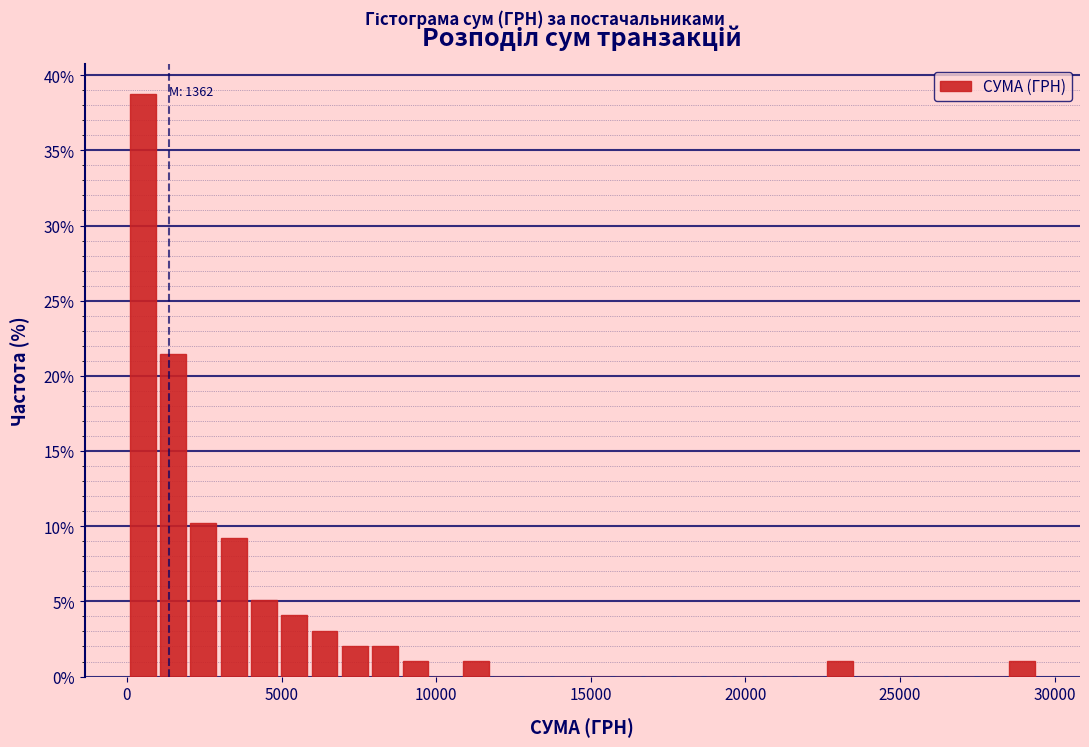

Read against the x-axis, roughly where is the centre of the tallest bar?

500